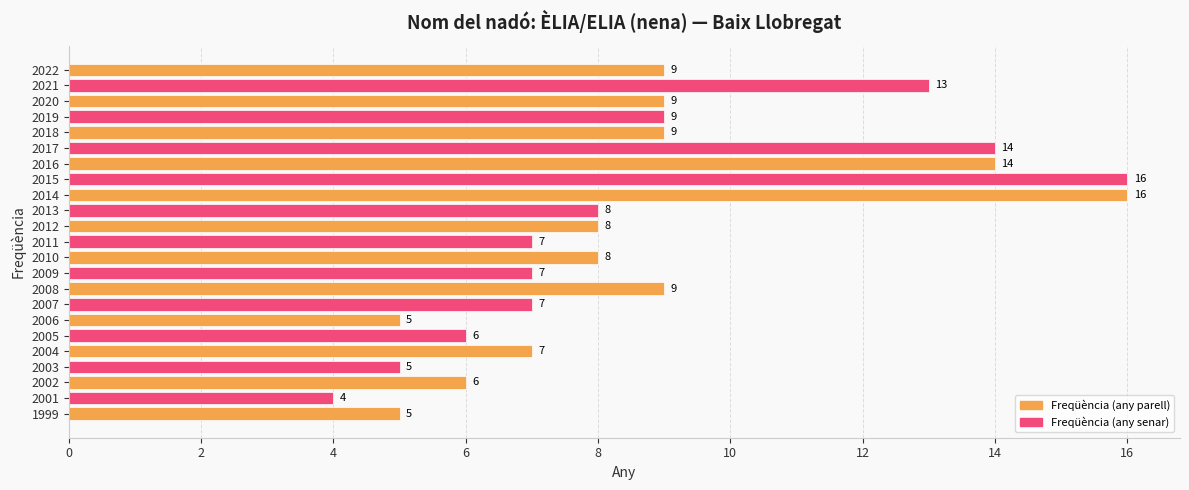

How many distinct data groups are displayed?

1